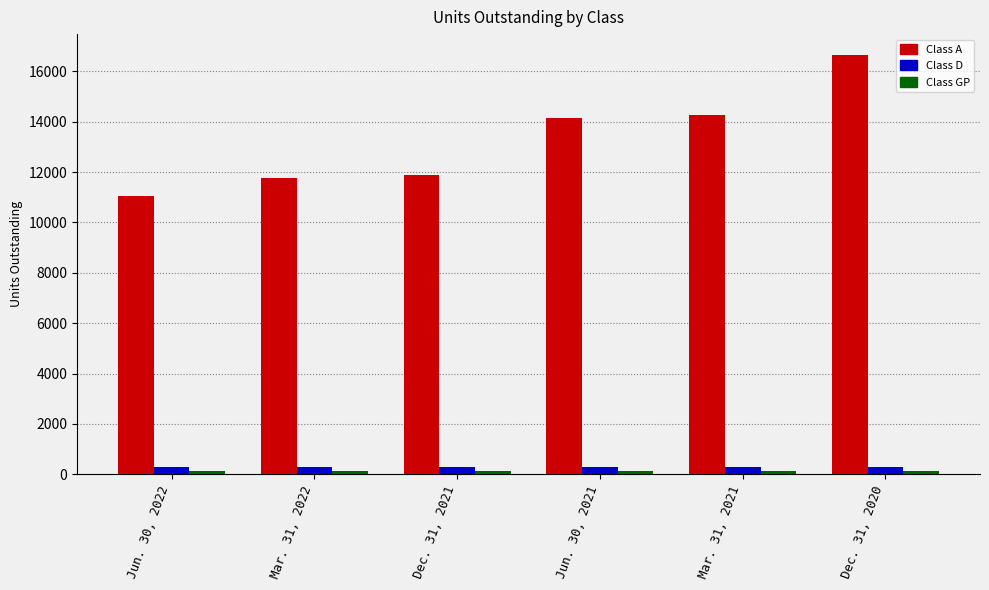

Which series has the largest range (max minus min)?

Class A